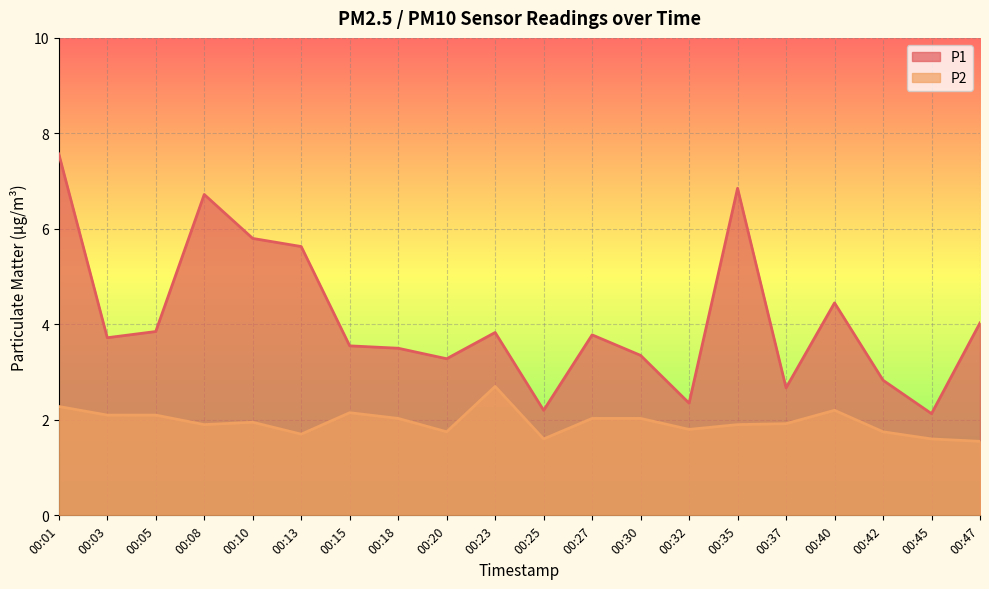

Reading right to left, list all the values displayed in this chart.

P1: 00:47=4.0	00:45=2.1	00:42=2.8	00:40=4.5	00:37=2.7	00:35=6.8	00:32=2.4	00:30=3.4	00:27=3.8	00:25=2.2	00:23=3.8	00:20=3.3	00:18=3.5	00:15=3.5	00:13=5.6	00:10=5.8	00:08=6.7	00:05=3.9	00:03=3.7	00:01=7.6
P2: 00:47=1.6	00:45=1.6	00:42=1.8	00:40=2.2	00:37=1.9	00:35=1.9	00:32=1.8	00:30=2.0	00:27=2.0	00:25=1.6	00:23=2.7	00:20=1.8	00:18=2.0	00:15=2.1	00:13=1.7	00:10=1.9	00:08=1.9	00:05=2.1	00:03=2.1	00:01=2.3